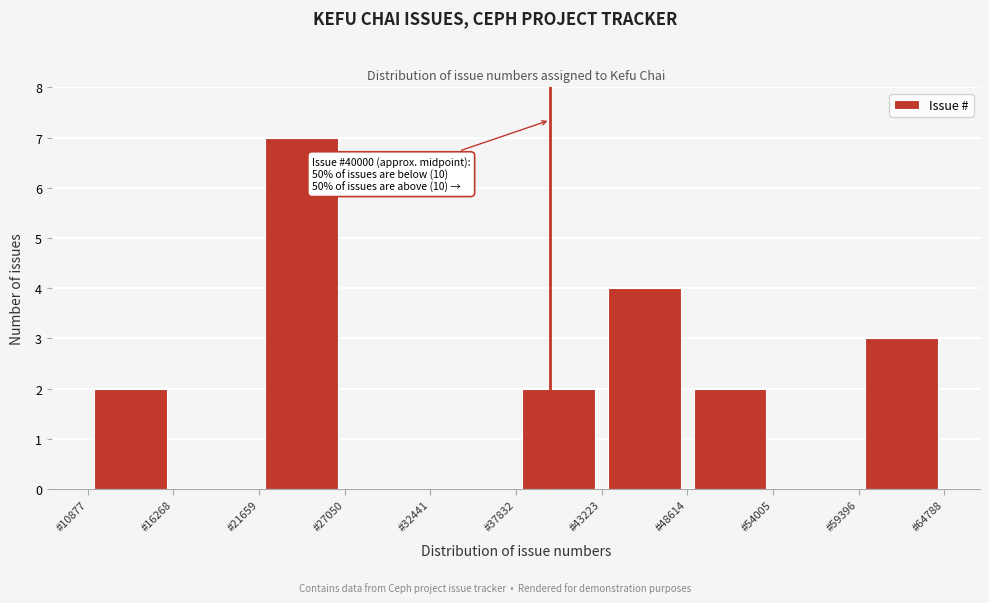

Which range on the x-axis has the tallest bar?

22000 to 27000